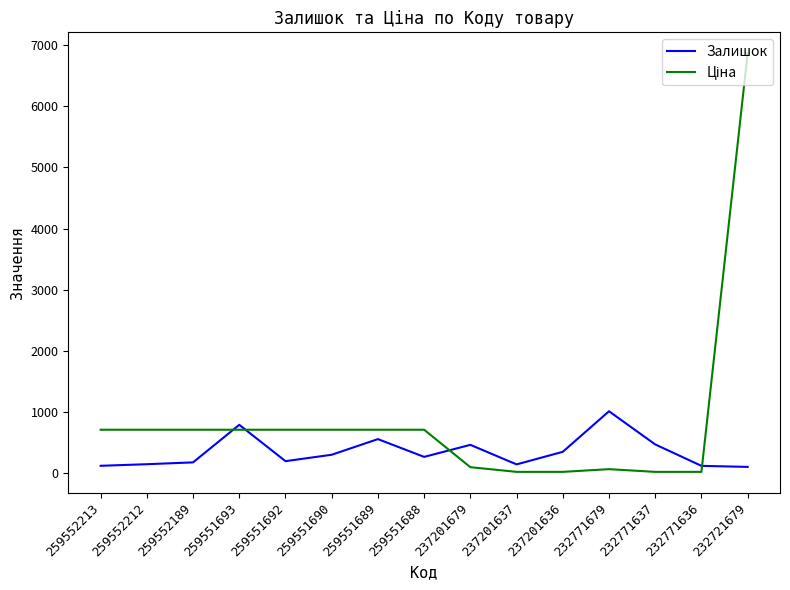

At which label does Залишок reach its peak?

232771679